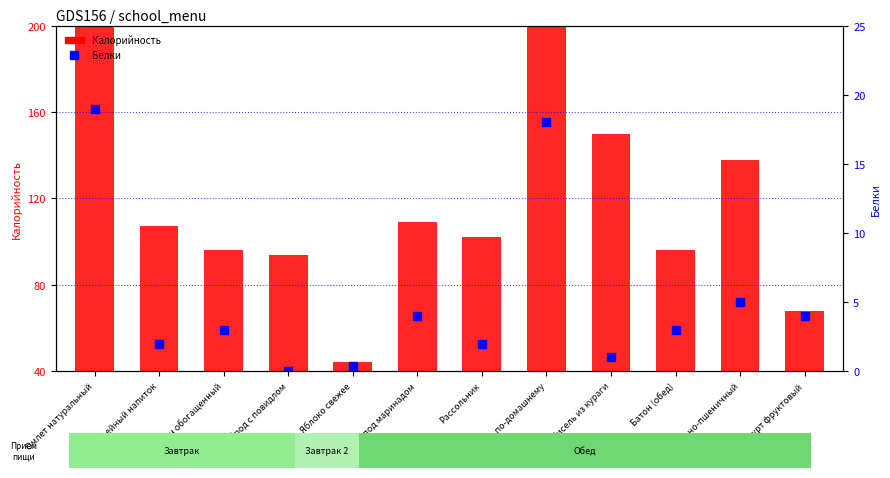

Which series has the largest total across all categories?

Калорийность